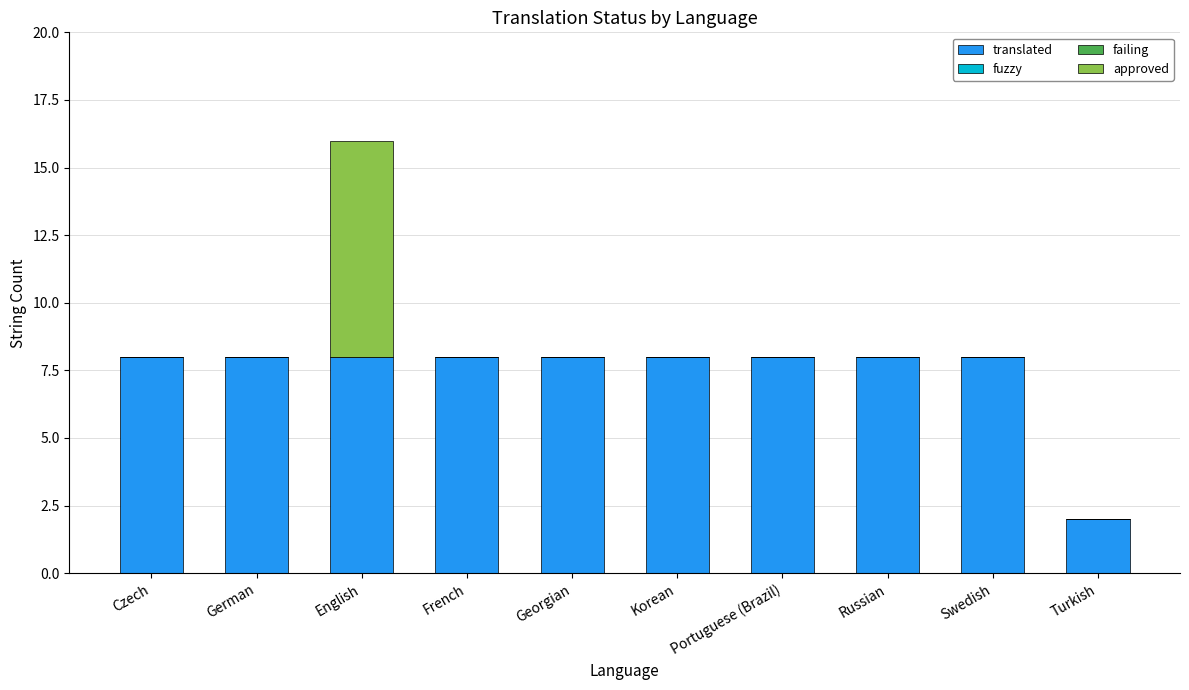

What is the highest value of the translated series?

8